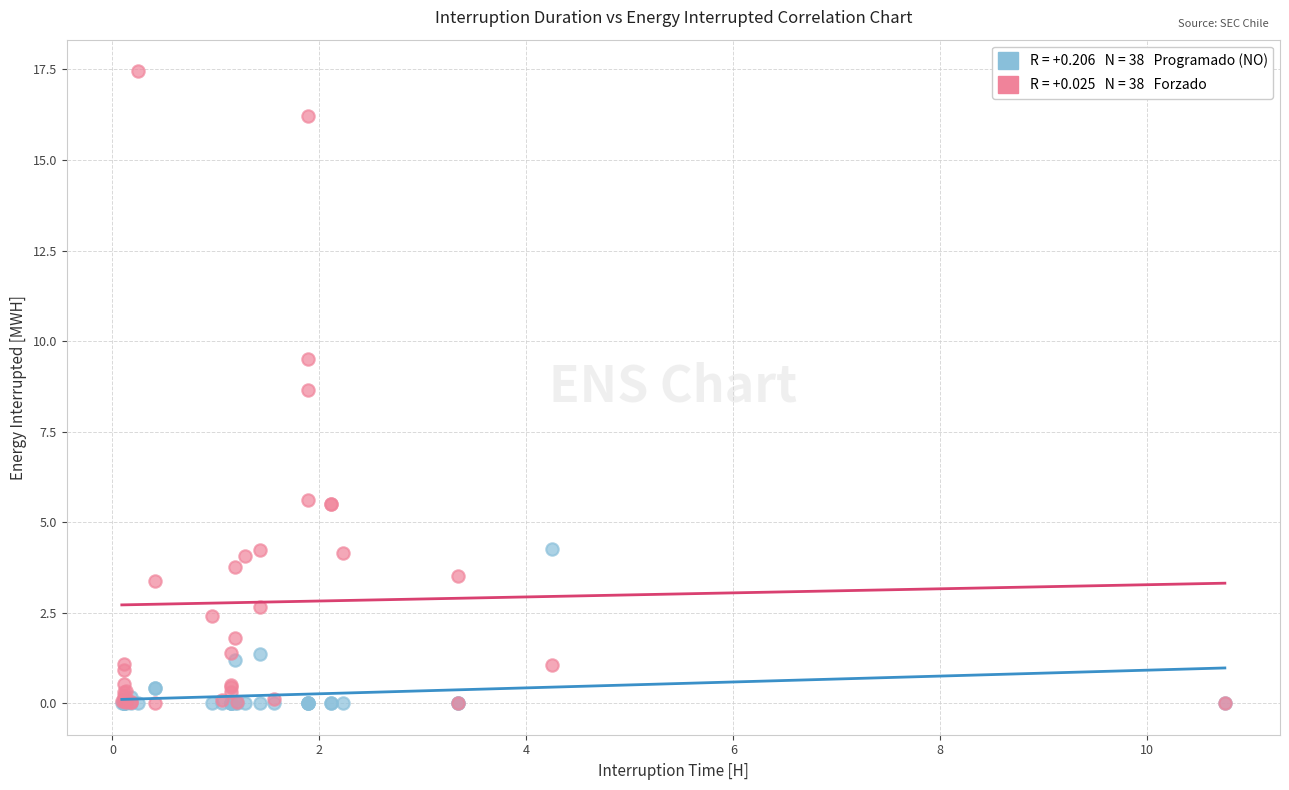

Across all series, what Y value is closest to 8?

8.7